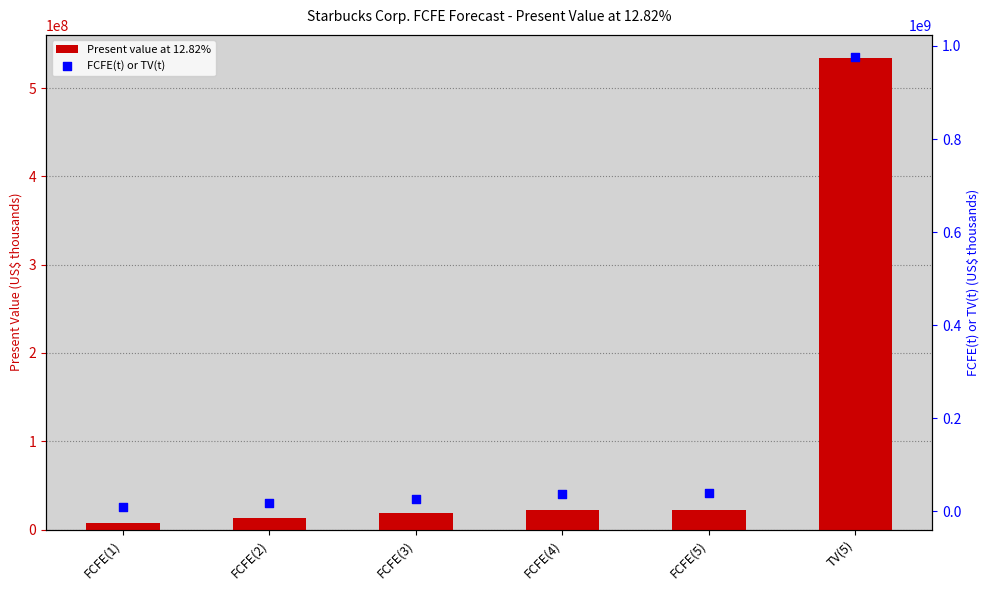

Which series has the largest total across all categories?

FCFE(t) or TV(t)